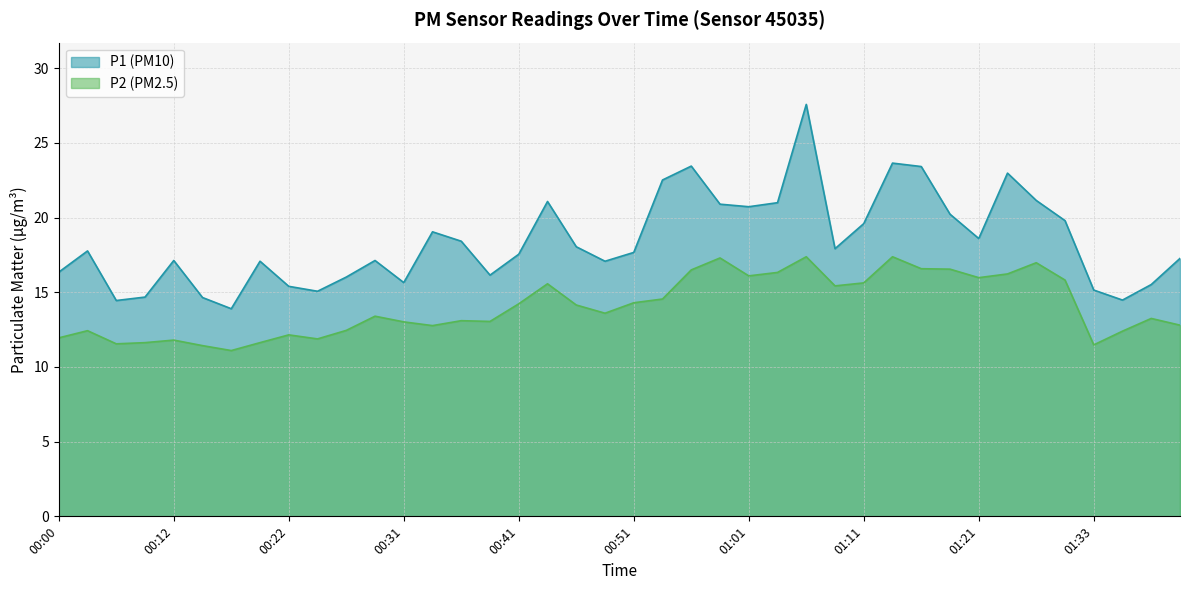

What is the sum of the P1 values at 00:29 and 01:06?

44.7